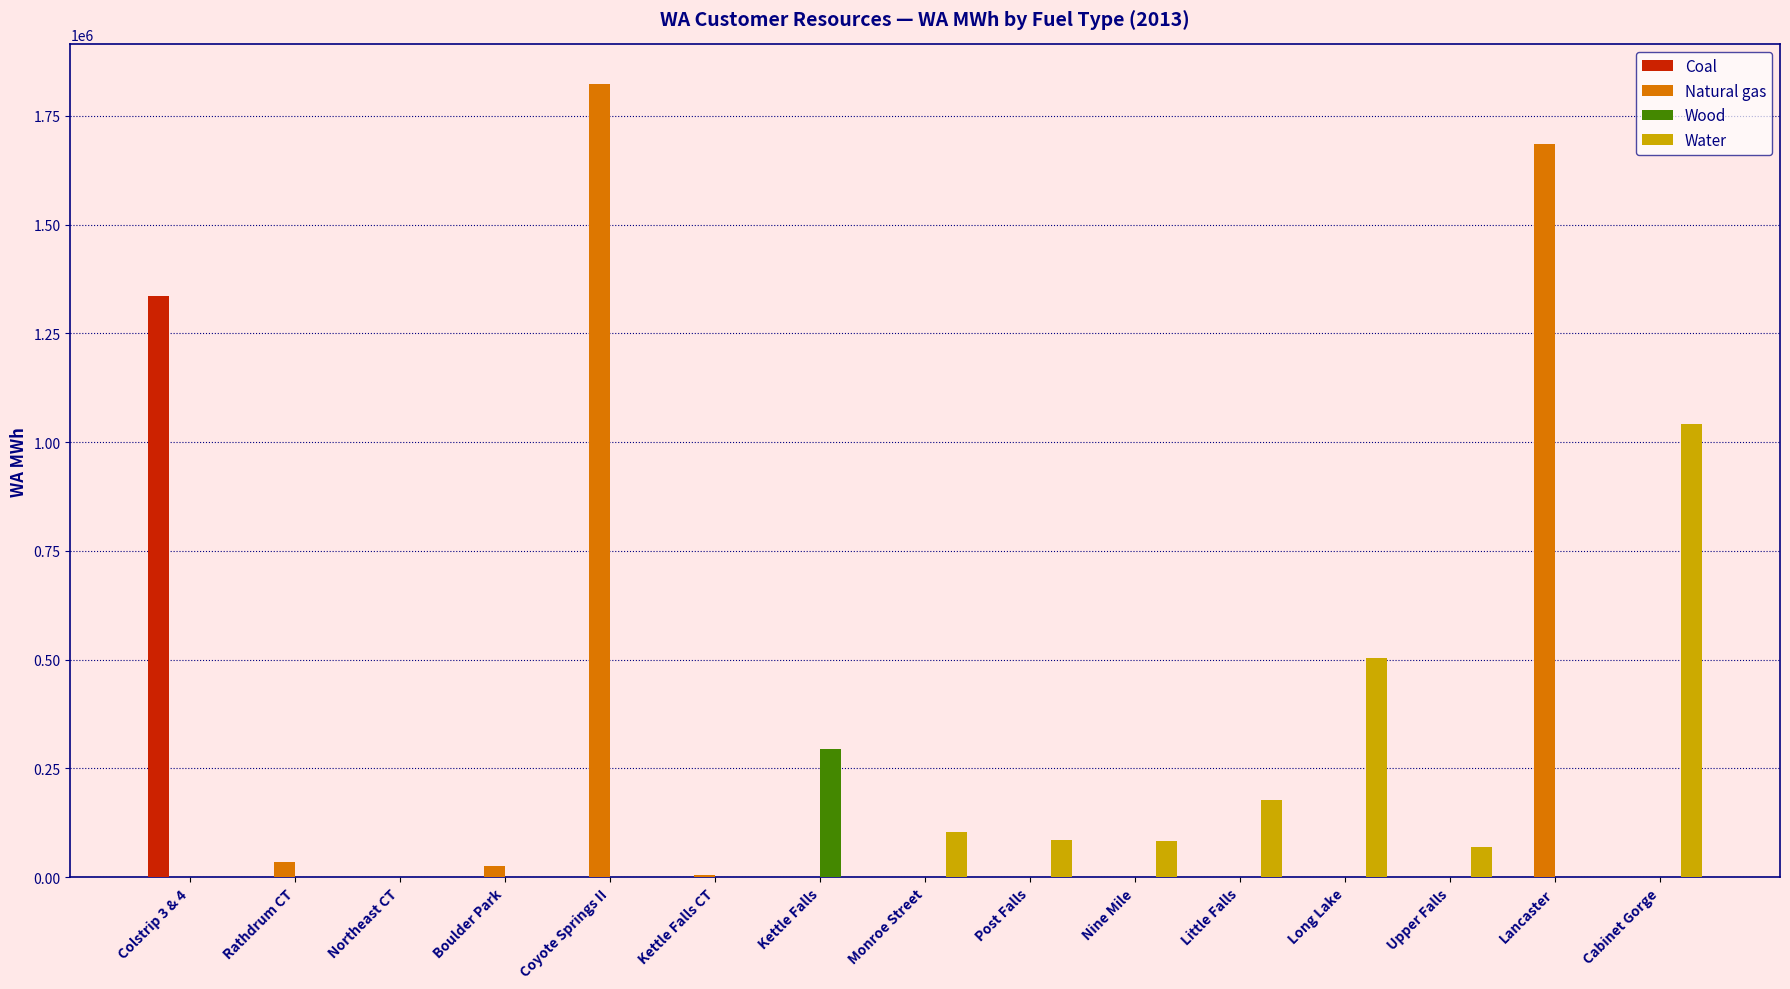

Which series has the largest total across all categories?

Natural gas